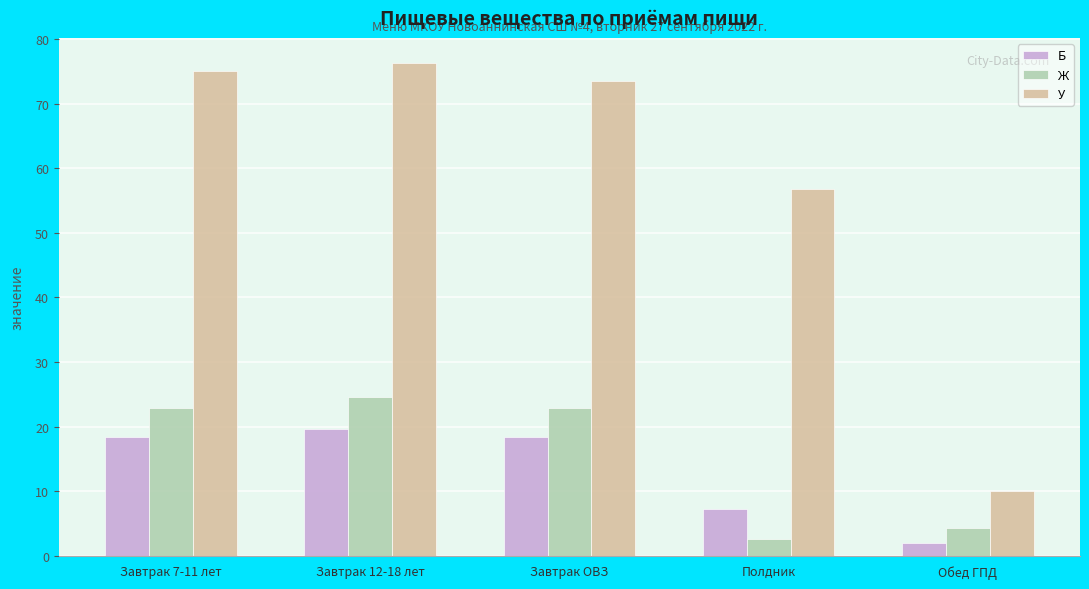

What is the difference between the highest and lowest values at Полдник?

54.2